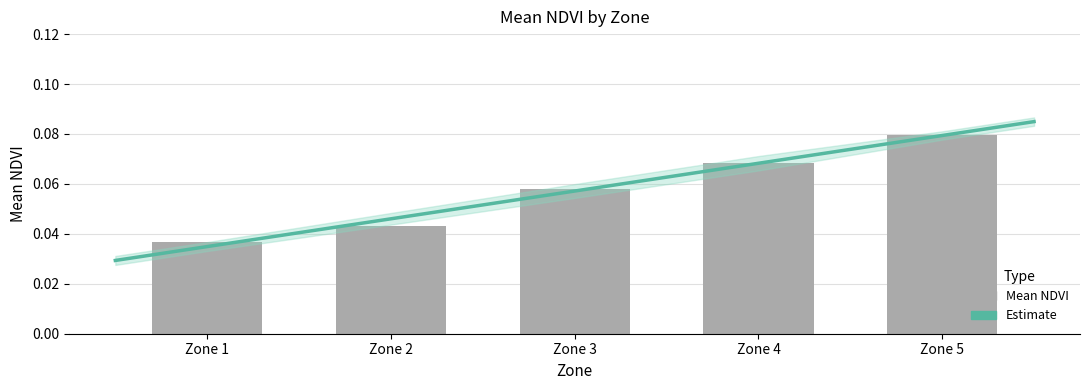

How many bars are there in total?

5